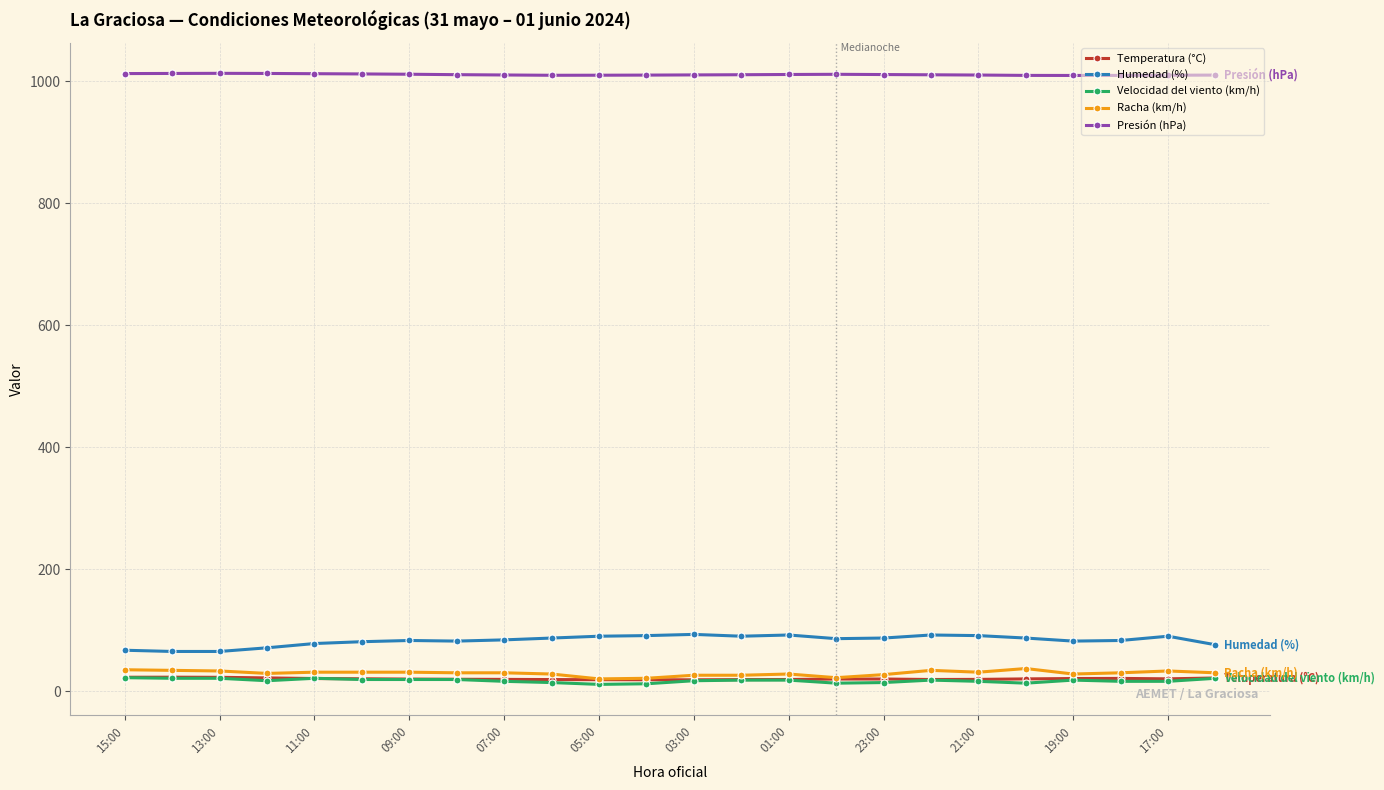

True or false: Racha (km/h) has more than 0 points higher than both neighbors.

True